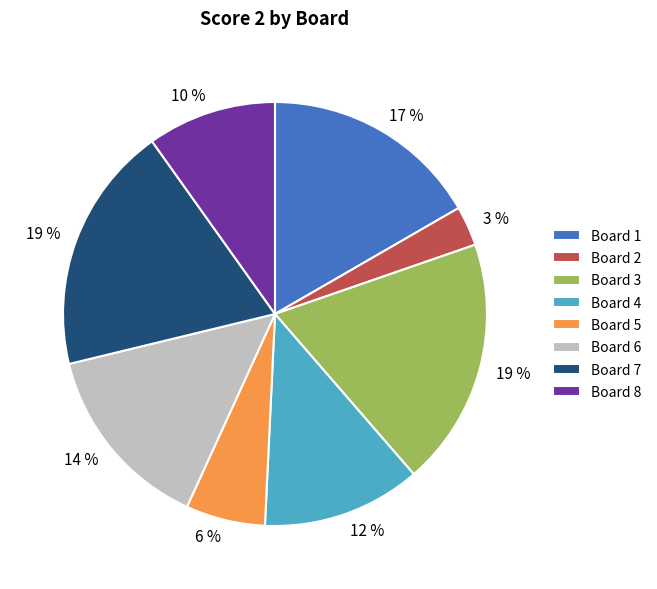

Is there a majority slice in this chart?

No